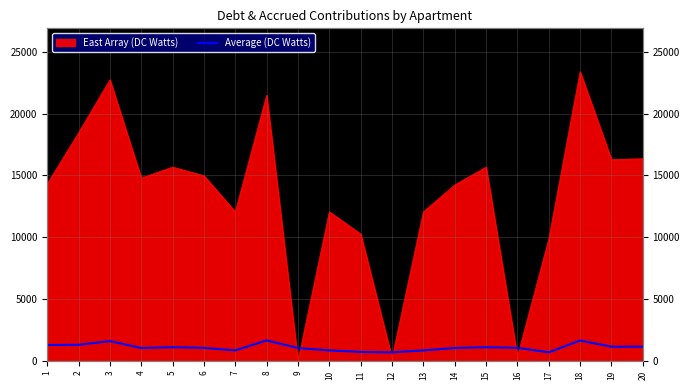

True or false: there are more than 2 points higher than both neighbors.

True